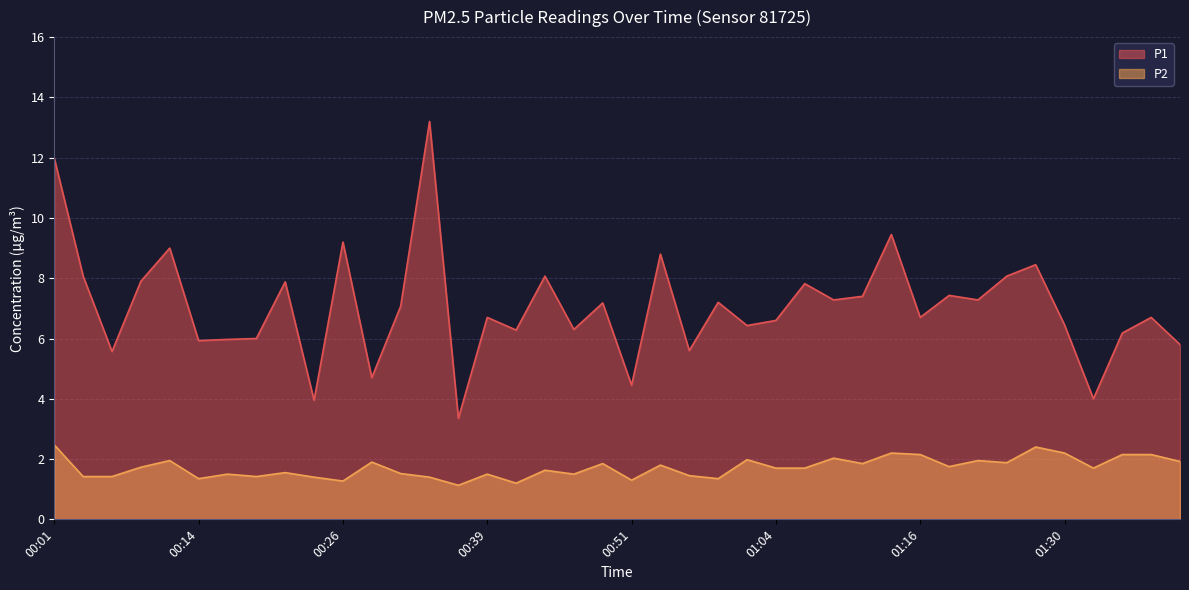

How many data points does each series have?

40